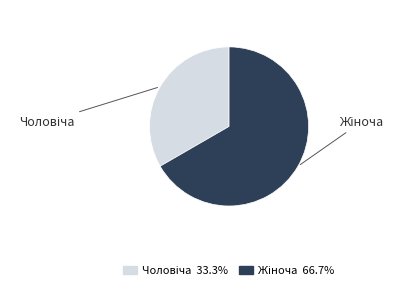

Is there any slice that represents more than half of the pie?

Yes